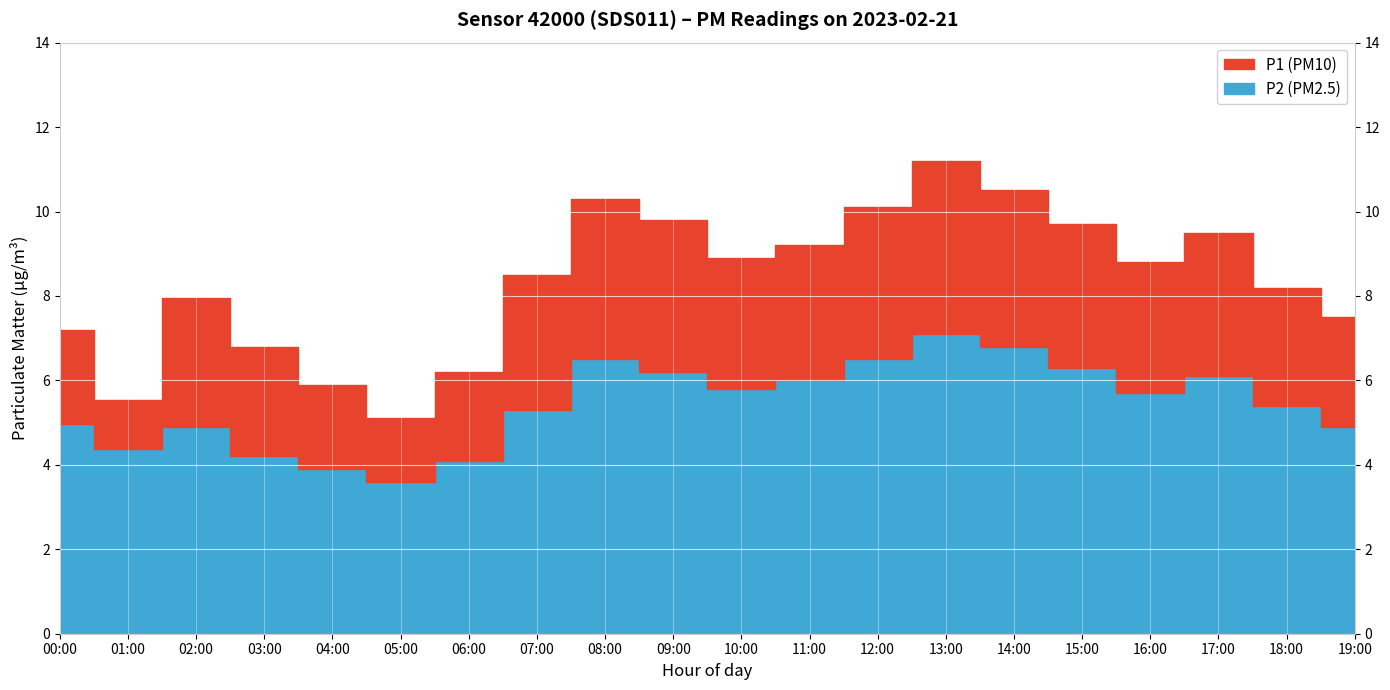

What is the lowest value of the P2 series?

3.6